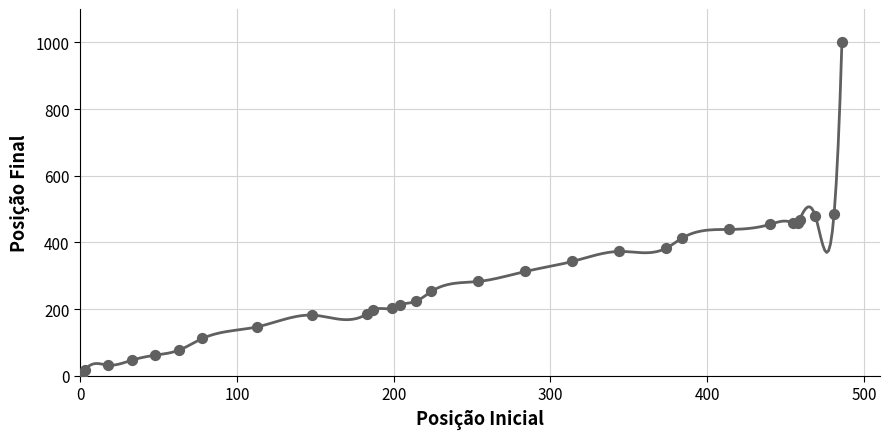

Which has a higher value, 1 or 458?

458